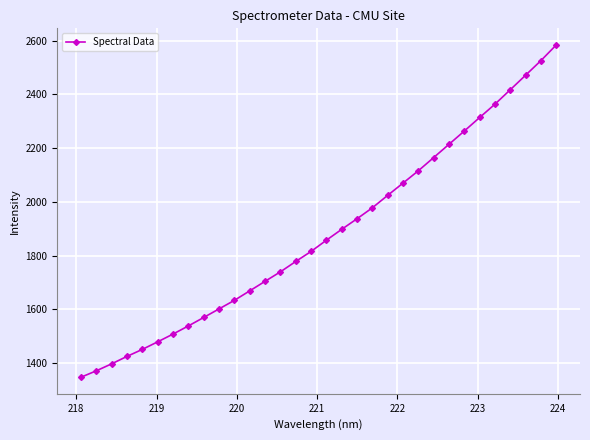

What is the maximum value shown in the chart?

2583.7